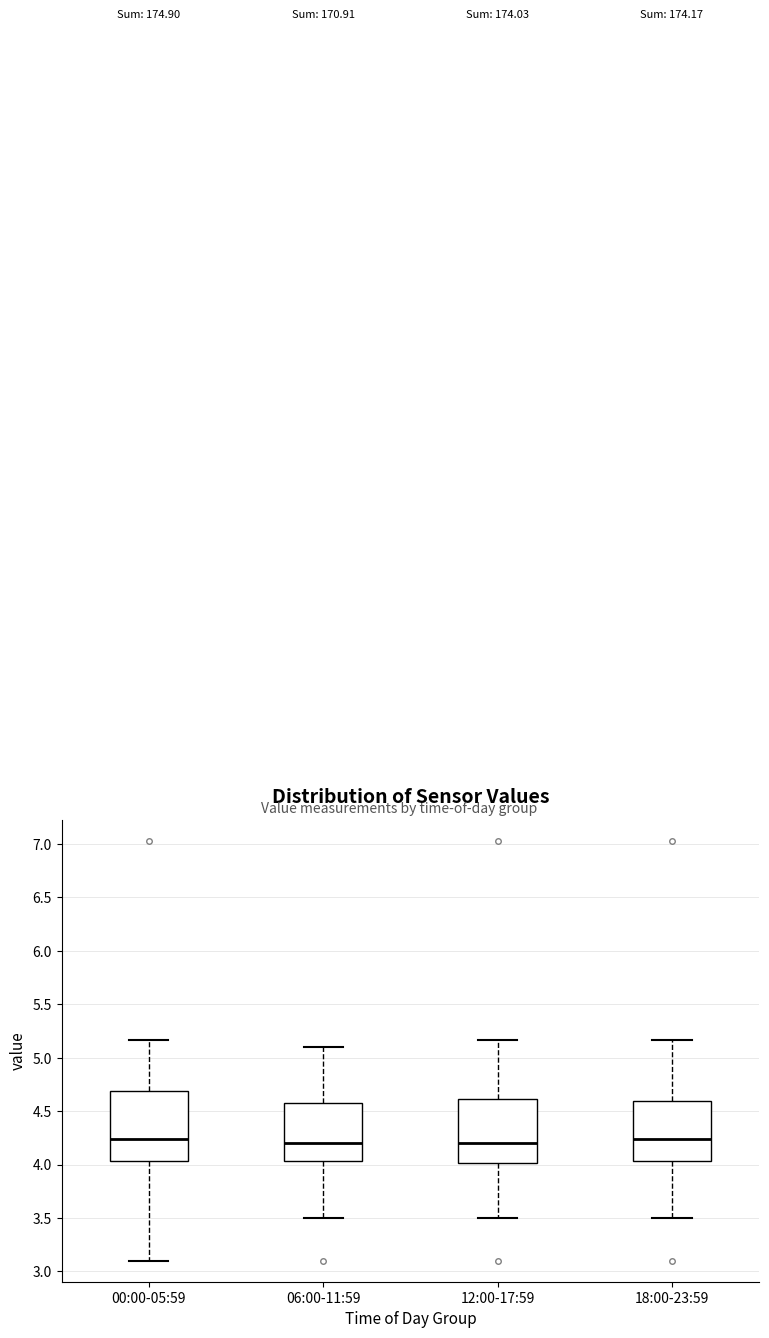

Reading left to right, read every box against the y-axis: the position of its median line, the range the box covers, and the ends of its whiskers. The values are not printed on the chart, so give them approximately, as read against the axis.

00:00-05:59: median 4.25, box 4.05 to 4.70, whiskers 3.10 to 5.15
06:00-11:59: median 4.20, box 4.05 to 4.60, whiskers 3.50 to 5.10
12:00-17:59: median 4.20, box 4.00 to 4.60, whiskers 3.50 to 5.15
18:00-23:59: median 4.25, box 4.05 to 4.60, whiskers 3.50 to 5.15